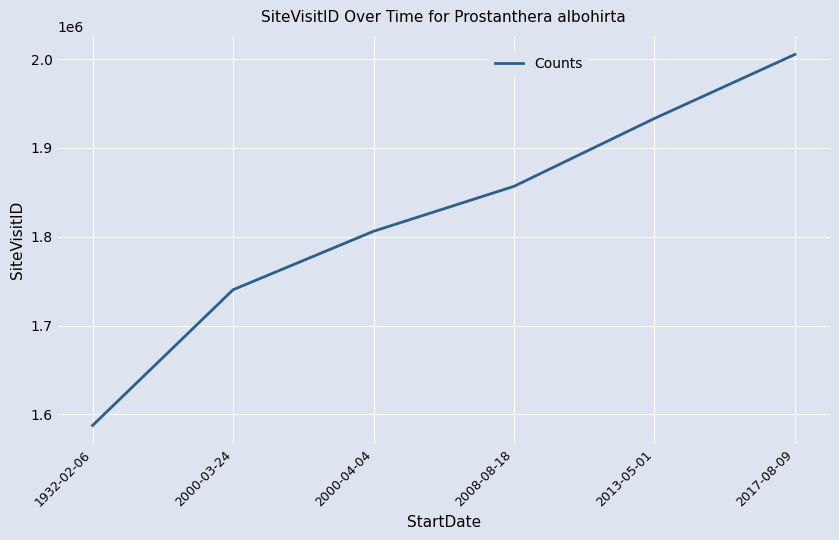

What is the ratio of the value at 2017-08-09 to the value at 2008-08-18?

1.1